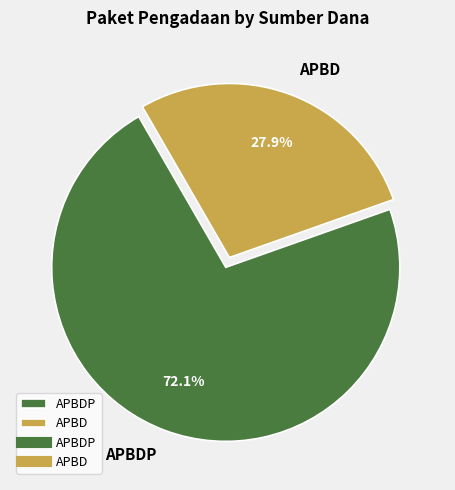

Count the number of slices in the pie.

2